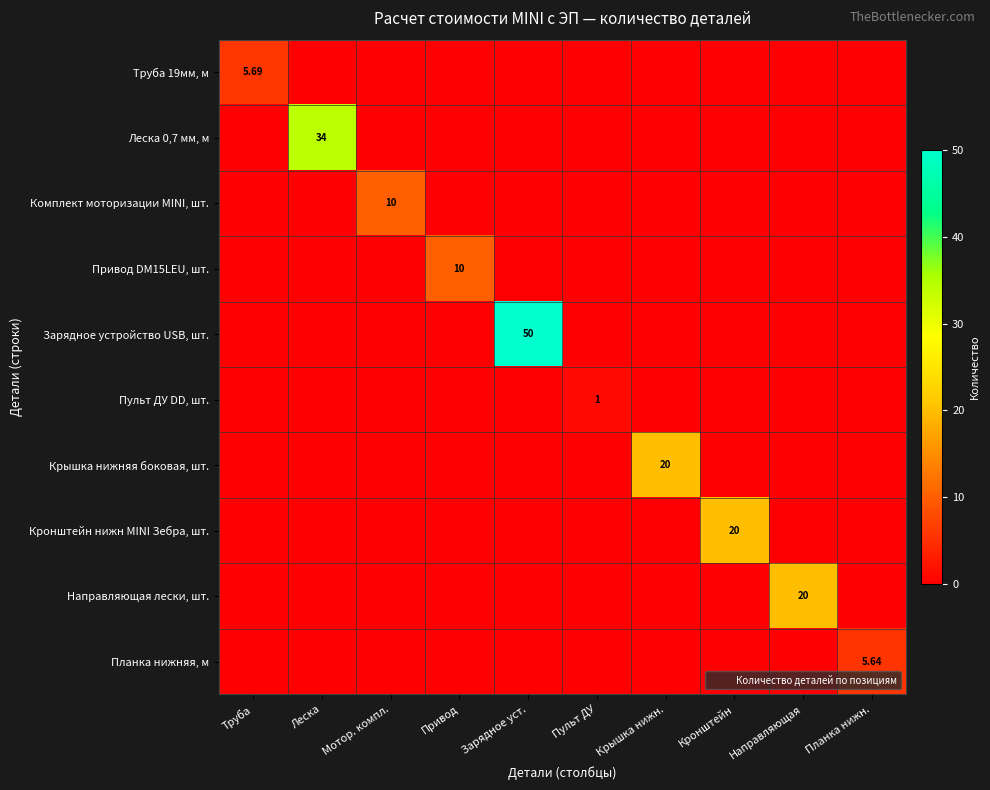

What is the average value of the Кронштейн нижн MINI Зебра, шт. series?

2.0